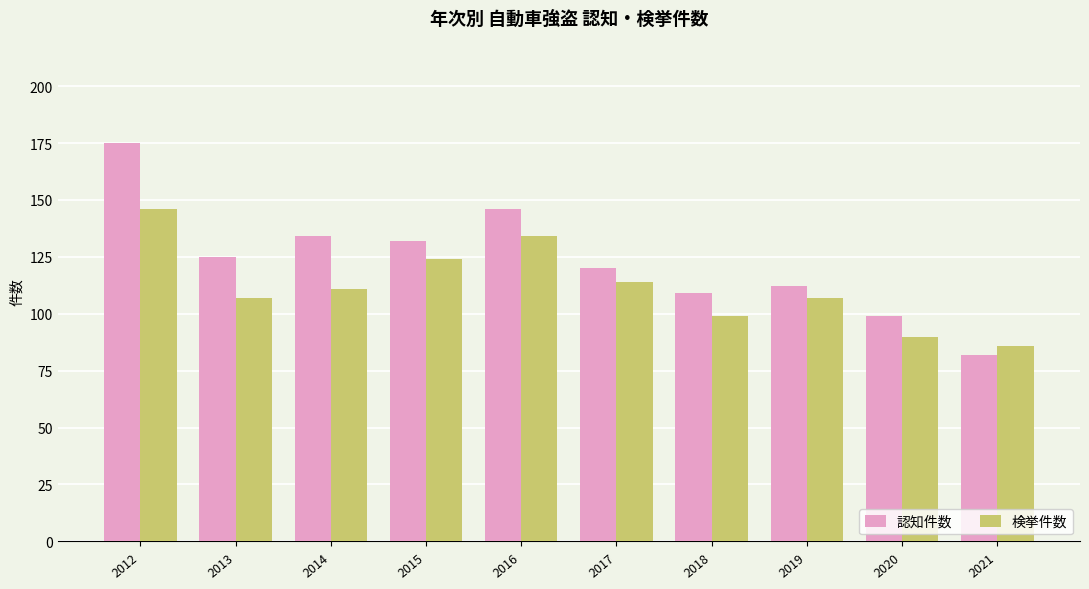

What value does the 認知件数 series have at 2017?

120